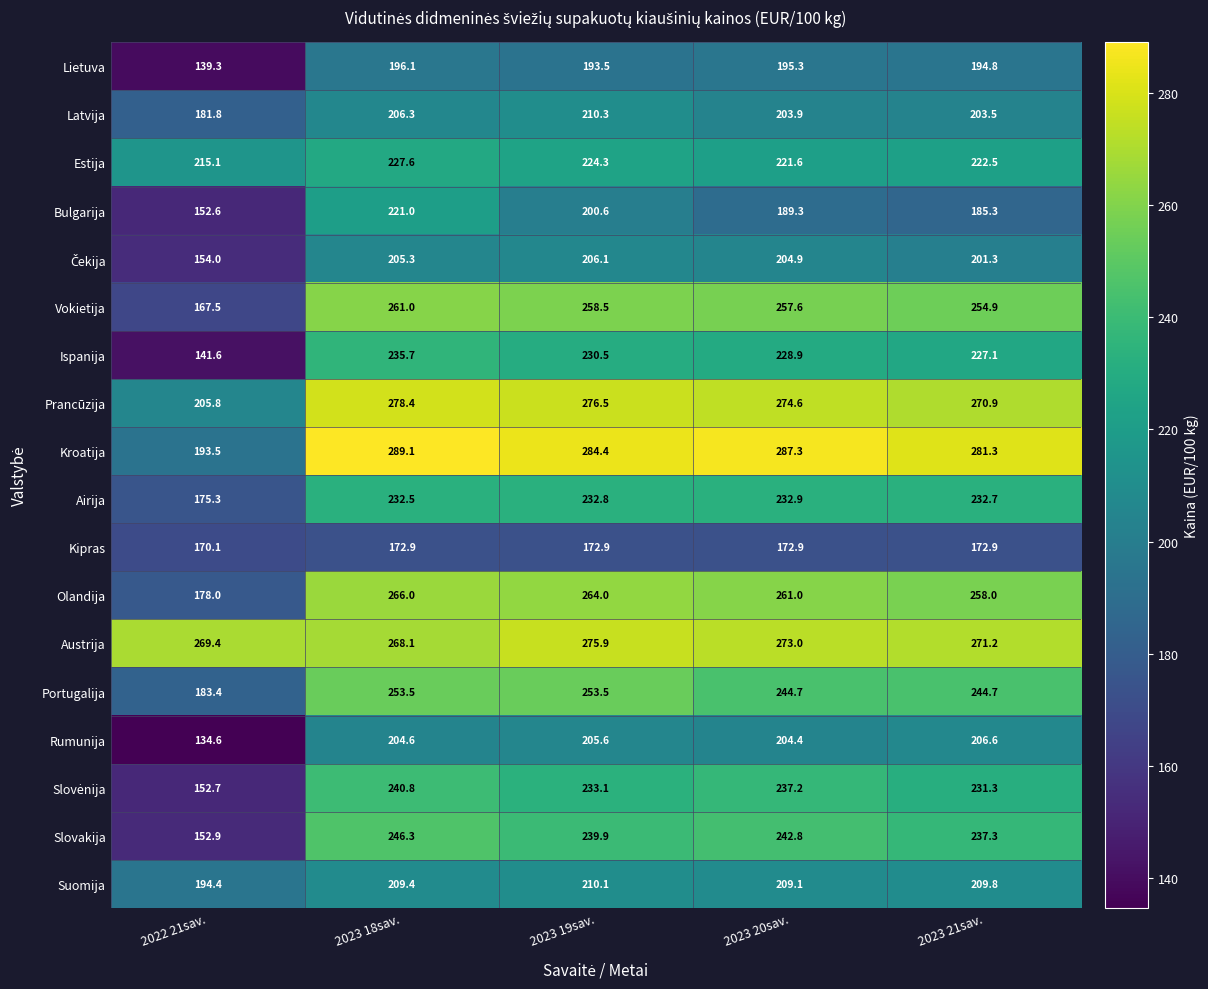

Read the Bulgarija value at 2023 18sav..

221.0